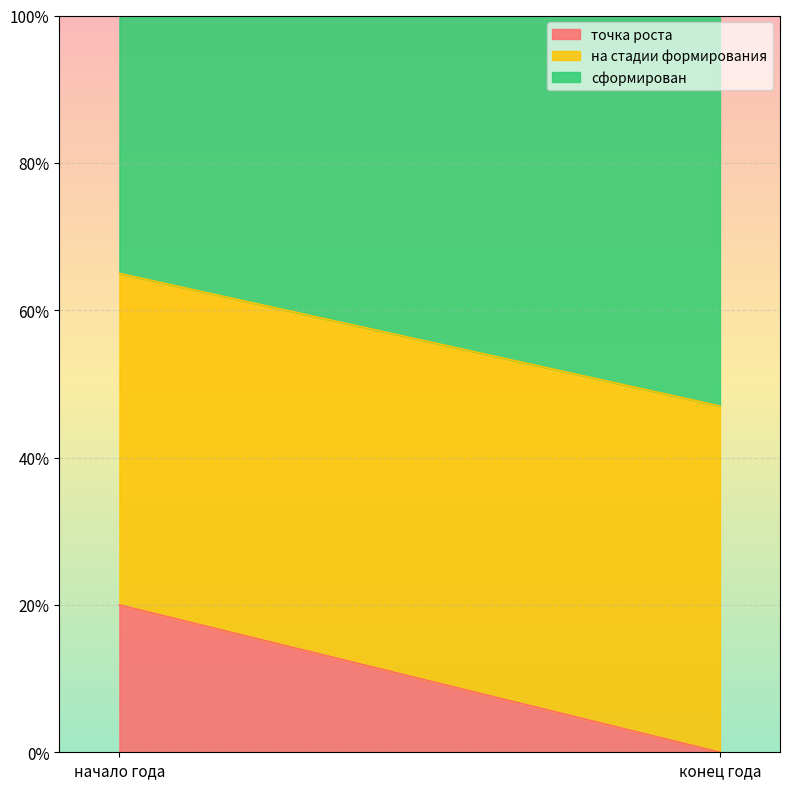

At which category is the sum across all series the highest?

начало года